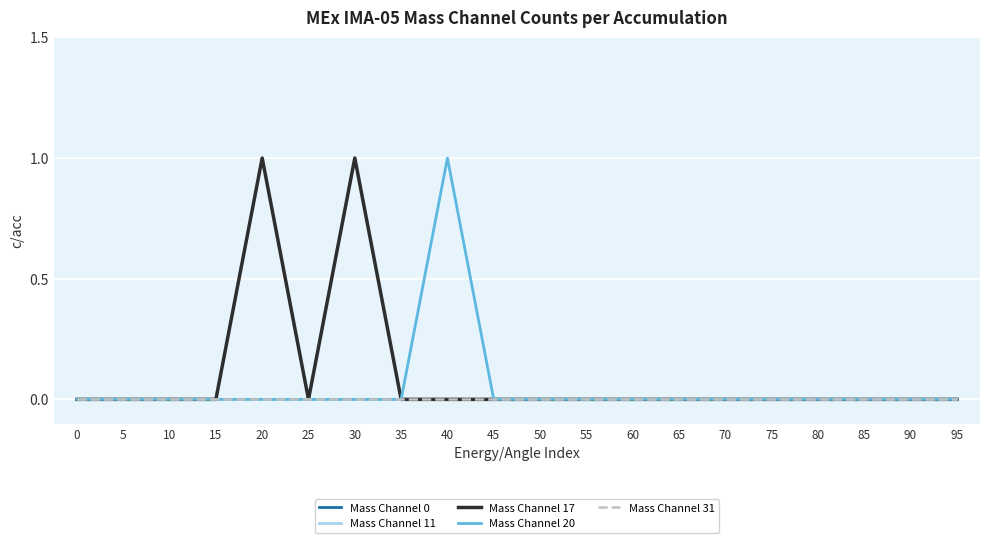

How many data points in Mass Channel 17 are above 0?

2